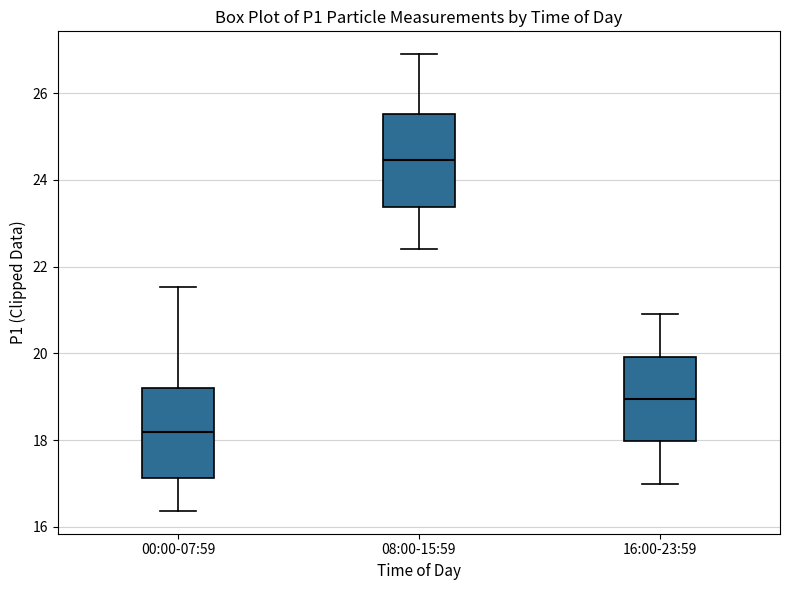

Reading left to right, read every box against the y-axis: the position of its median line, the range the box covers, and the ends of its whiskers. The values are not printed on the chart, so give them approximately, as read against the axis.

00:00-07:59: median 18.2, box 17.2 to 19.2, whiskers 16.4 to 21.6
08:00-15:59: median 24.4, box 23.4 to 25.6, whiskers 22.4 to 27.0
16:00-23:59: median 19.0, box 18.0 to 20.0, whiskers 17.0 to 21.0